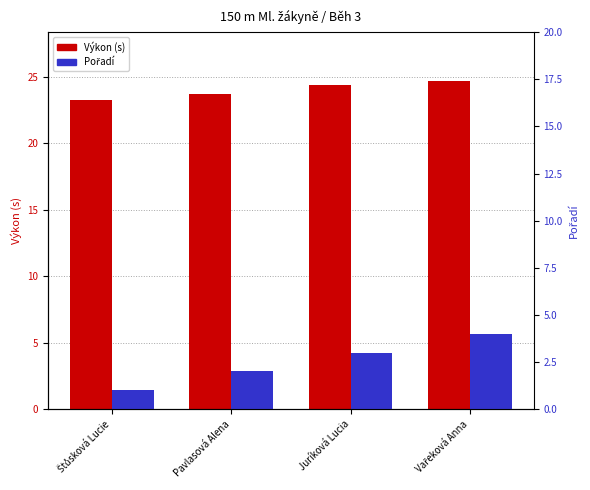

Reading left to right, what are all the values shown in this chart?

Výkon: 23.3	23.7	24.4	24.6
Pořadí: 1.0	2.0	3.0	4.0